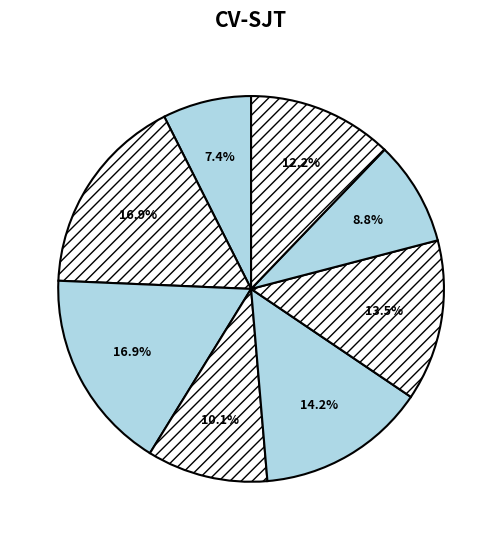

Is there any slice that represents more than half of the pie?

No